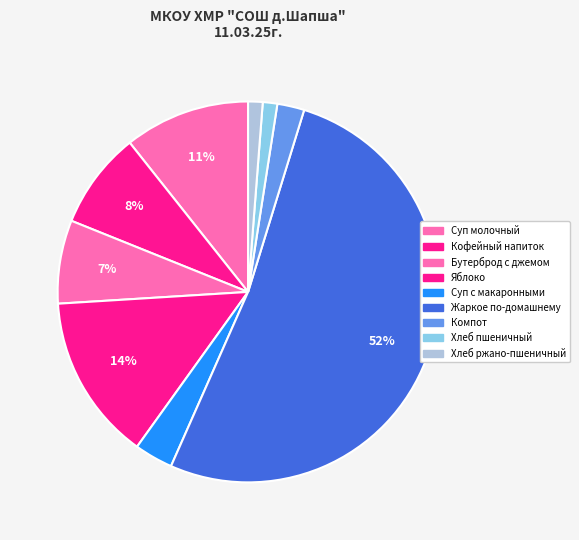

Is Жаркое по-домашнему the majority of the pie?

Yes